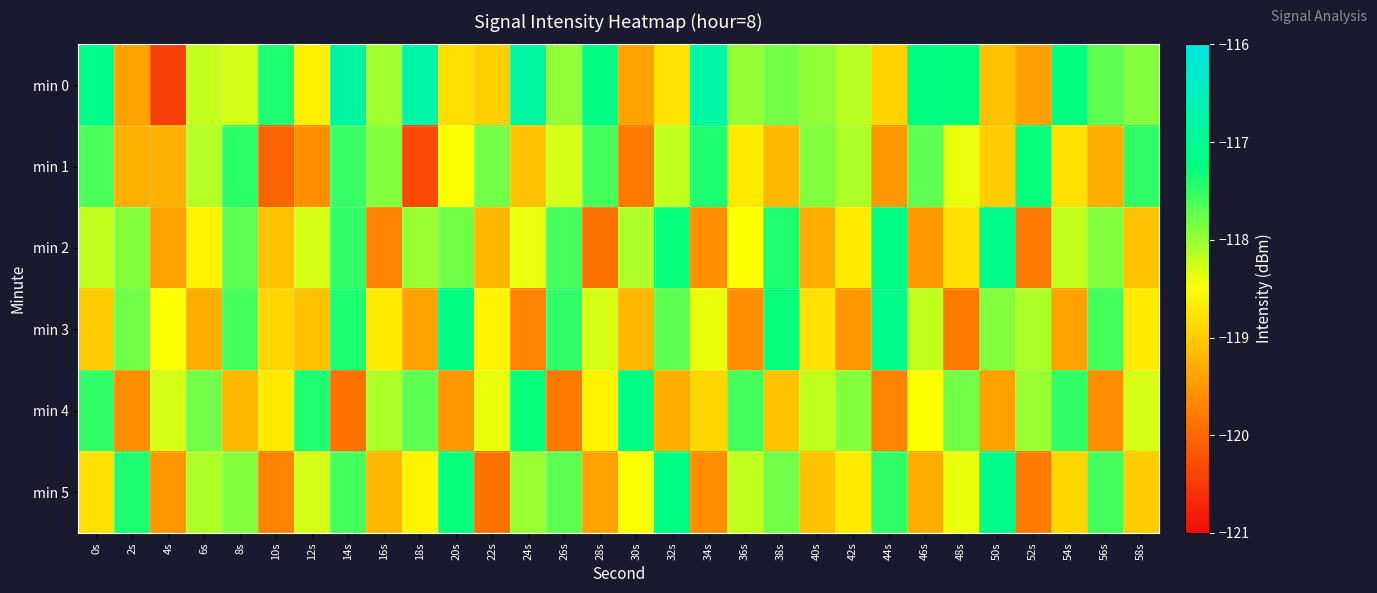

Reading left to right, transcribe all the data shown in this chart.

min 0: 0s=-117.1	2s=-119.4	4s=-120.4	6s=-118.2	8s=-118.3	10s=-117.4	12s=-118.6	14s=-116.8	16s=-118.0	18s=-116.8	20s=-118.8	22s=-119.0	24s=-116.9	26s=-118.0	28s=-117.2	30s=-119.4	32s=-118.8	34s=-116.8	36s=-118.0	38s=-117.8	40s=-118.0	42s=-118.2	44s=-118.9	46s=-117.2	48s=-117.3	50s=-119.1	52s=-119.4	54s=-117.3	56s=-117.7	58s=-117.9
min 1: 0s=-117.6	2s=-119.3	4s=-119.3	6s=-118.1	8s=-117.5	10s=-120.0	12s=-119.6	14s=-117.5	16s=-117.9	18s=-120.3	20s=-118.5	22s=-117.8	24s=-119.1	26s=-118.3	28s=-117.6	30s=-119.8	32s=-118.2	34s=-117.4	36s=-118.7	38s=-119.2	40s=-117.9	42s=-118.1	44s=-119.5	46s=-117.7	48s=-118.4	50s=-119.0	52s=-117.3	54s=-118.8	56s=-119.3	58s=-117.5
min 2: 0s=-118.2	2s=-117.9	4s=-119.4	6s=-118.6	8s=-117.7	10s=-119.1	12s=-118.3	14s=-117.5	16s=-119.7	18s=-118.0	20s=-117.8	22s=-119.2	24s=-118.4	26s=-117.6	28s=-119.9	30s=-118.1	32s=-117.3	34s=-119.6	36s=-118.5	38s=-117.4	40s=-119.3	42s=-118.7	44s=-117.2	46s=-119.5	48s=-118.8	50s=-117.1	52s=-119.8	54s=-118.2	56s=-117.9	58s=-119.1
min 3: 0s=-119.0	2s=-117.8	4s=-118.5	6s=-119.3	8s=-117.6	10s=-118.9	12s=-119.1	14s=-117.4	16s=-118.7	18s=-119.4	20s=-117.2	22s=-118.6	24s=-119.7	26s=-117.5	28s=-118.3	30s=-119.2	32s=-117.7	34s=-118.4	36s=-119.6	38s=-117.3	40s=-118.8	42s=-119.5	44s=-117.1	46s=-118.2	48s=-119.8	50s=-117.9	52s=-118.1	54s=-119.4	56s=-117.6	58s=-118.7
min 4: 0s=-117.5	2s=-119.6	4s=-118.3	6s=-117.8	8s=-119.2	10s=-118.7	12s=-117.4	14s=-119.9	16s=-118.1	18s=-117.7	20s=-119.5	22s=-118.4	24s=-117.3	26s=-119.8	28s=-118.6	30s=-117.2	32s=-119.3	34s=-118.9	36s=-117.6	38s=-119.1	40s=-118.2	42s=-117.9	44s=-119.7	46s=-118.5	48s=-117.8	50s=-119.4	52s=-118.0	54s=-117.5	56s=-119.6	58s=-118.3
min 5: 0s=-118.8	2s=-117.4	4s=-119.5	6s=-118.1	8s=-117.9	10s=-119.7	12s=-118.3	14s=-117.6	16s=-119.2	18s=-118.6	20s=-117.3	22s=-119.9	24s=-118.0	26s=-117.7	28s=-119.4	30s=-118.5	32s=-117.2	34s=-119.6	36s=-118.2	38s=-117.8	40s=-119.1	42s=-118.7	44s=-117.5	46s=-119.3	48s=-118.4	50s=-117.1	52s=-119.8	54s=-118.9	56s=-117.6	58s=-119.0